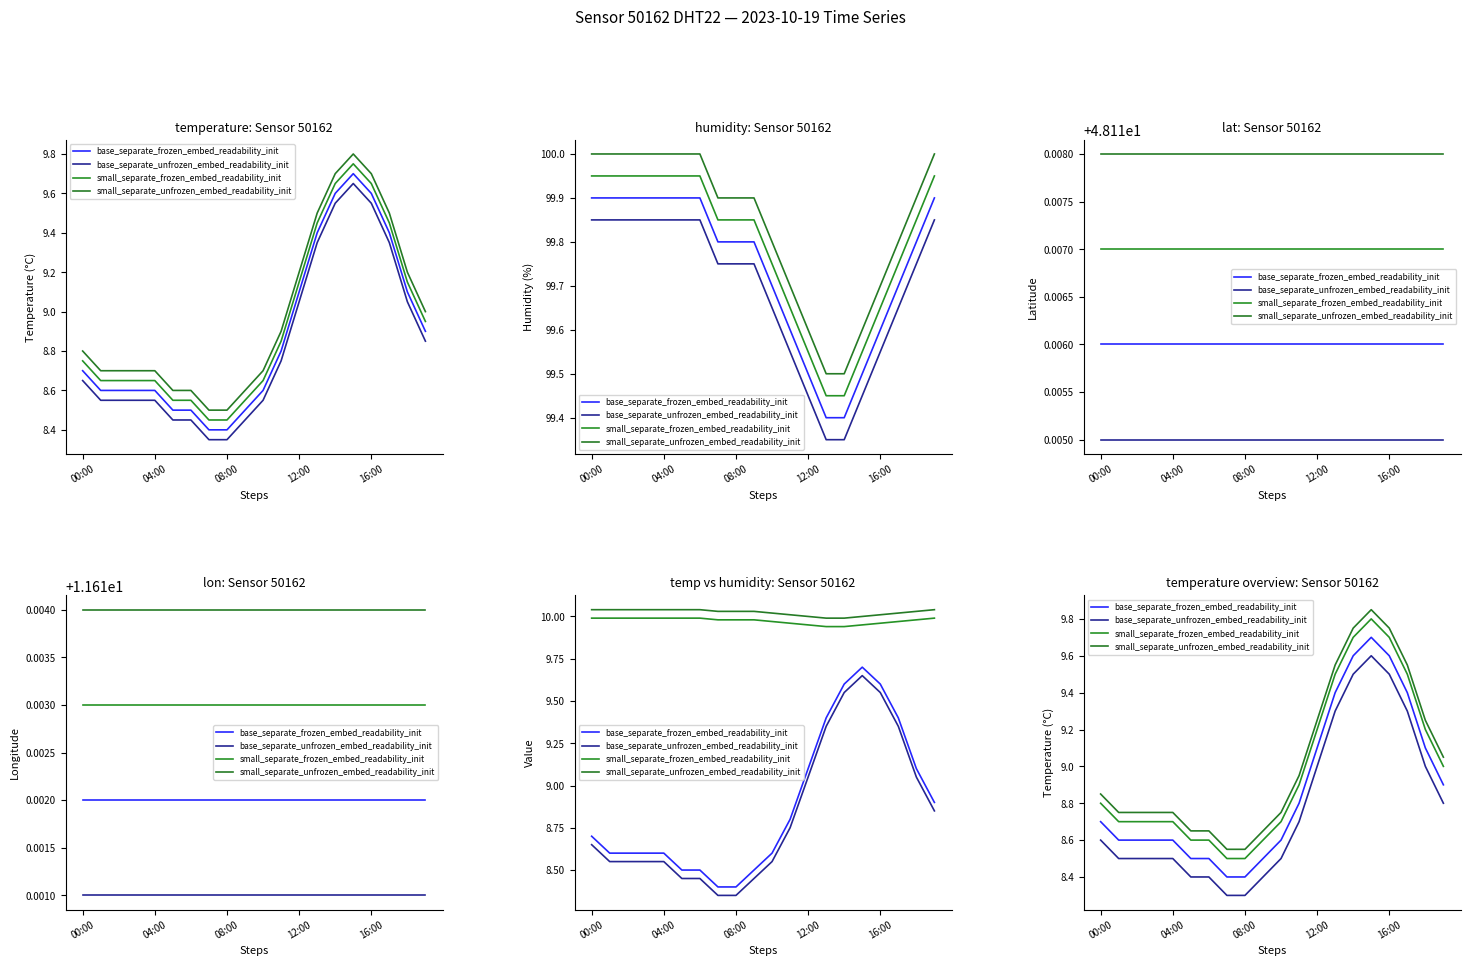

Which series has the largest total across all categories?

small_separate_unfrozen_embed_readability_init